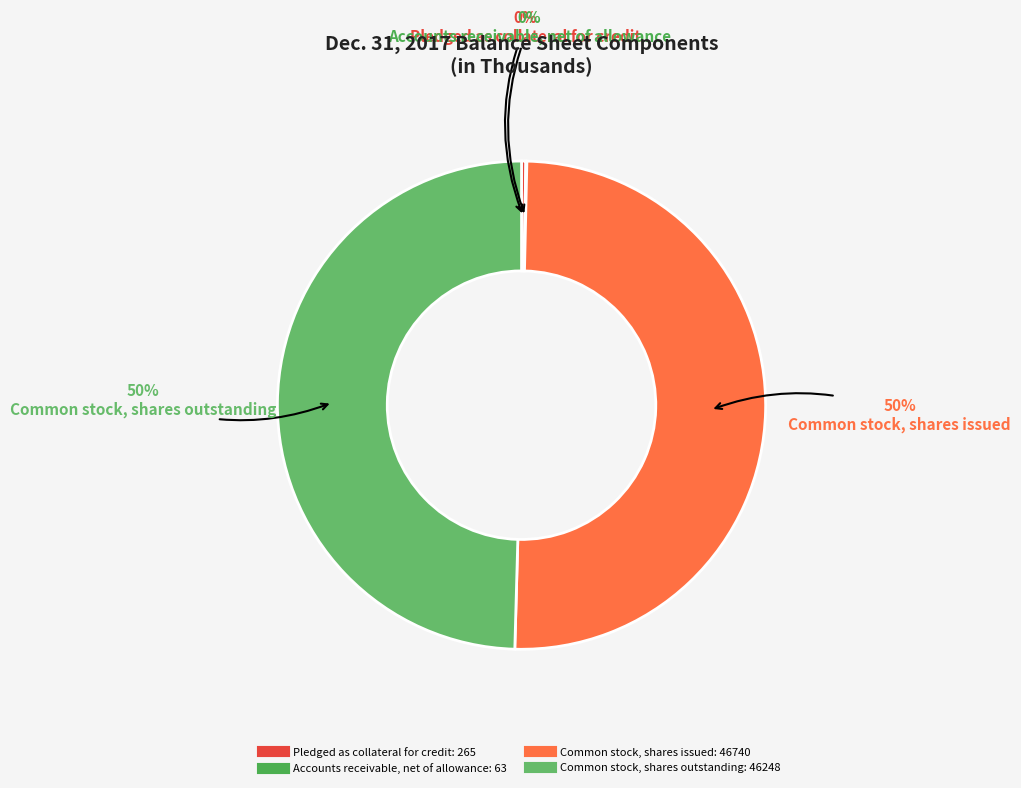

Is it true that Common stock, shares issued is 64% of the pie?

False